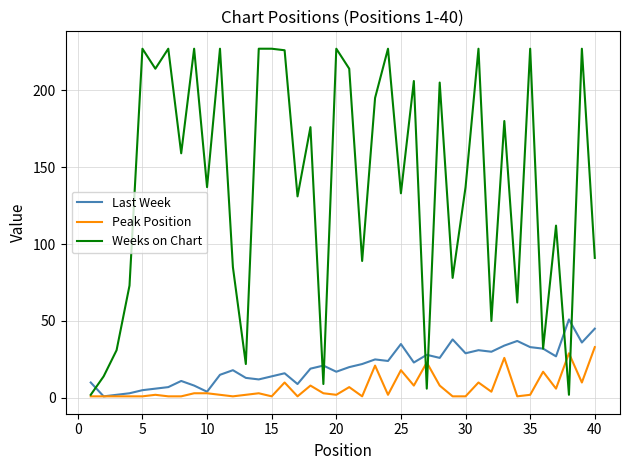

After their last crossing, which series has the higher values: Weeks on Chart or Last Week?

Weeks on Chart